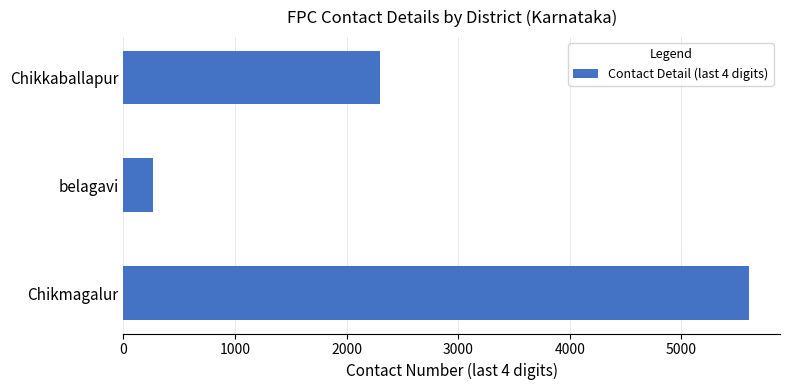

What is the smallest value displayed?

266